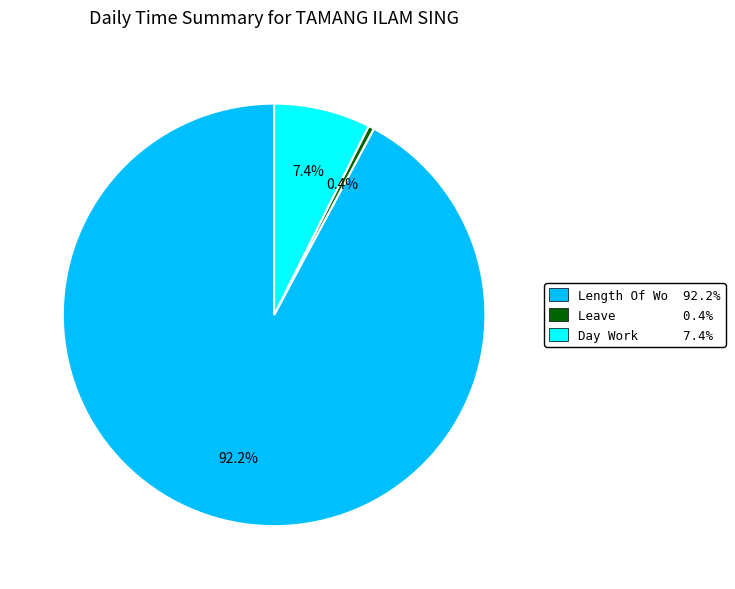

Rank the categories by value from highest to lowest.

Length Of Wo 92.2%, Day Work 7.4%, Leave 0.4%